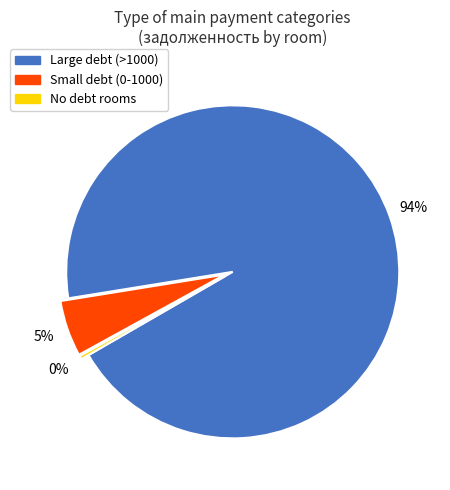

Rank the categories by value from highest to lowest.

Large debt (>1000), Small debt (0-1000), No debt rooms